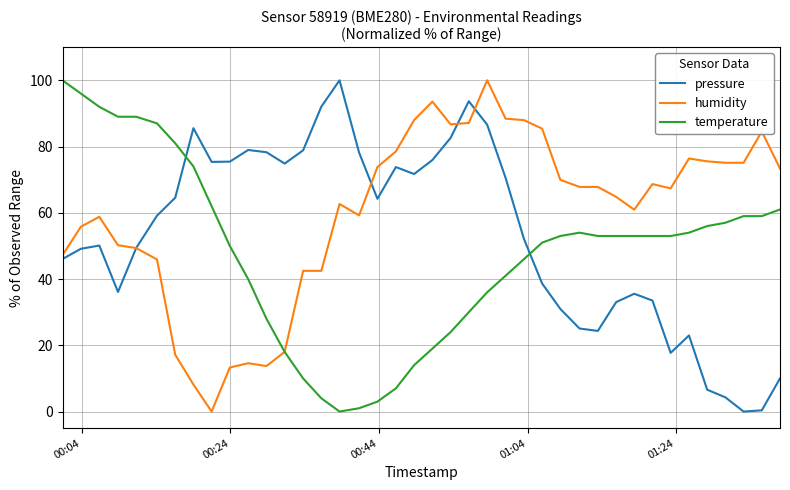

List the series in order of their overall mean, lowest first.

temperature, pressure, humidity